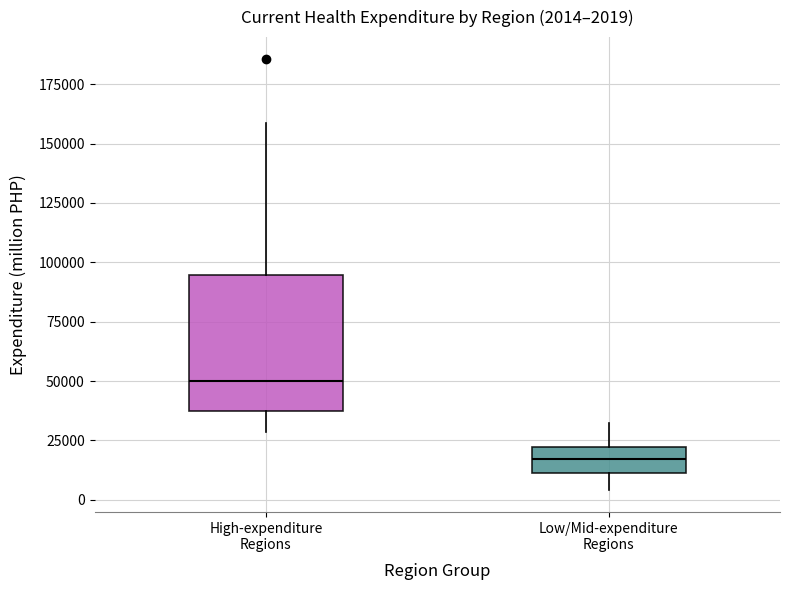

Which box has the highest median line?

High-expenditure Regions